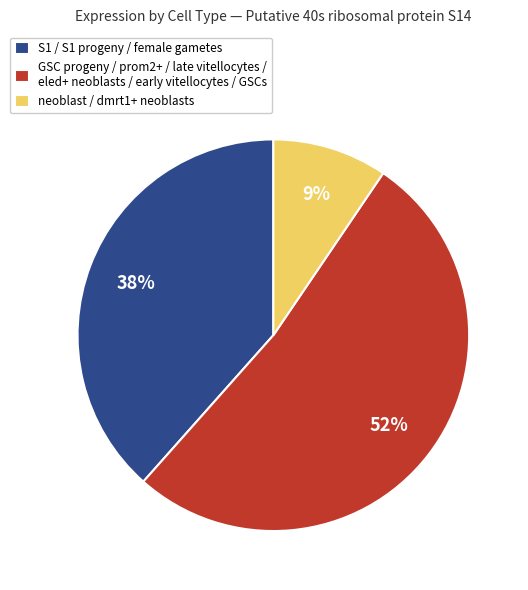

Is the sum of S1 / S1 progeny / female gametes and neoblast / dmrt1+ neoblasts greater than half?

No